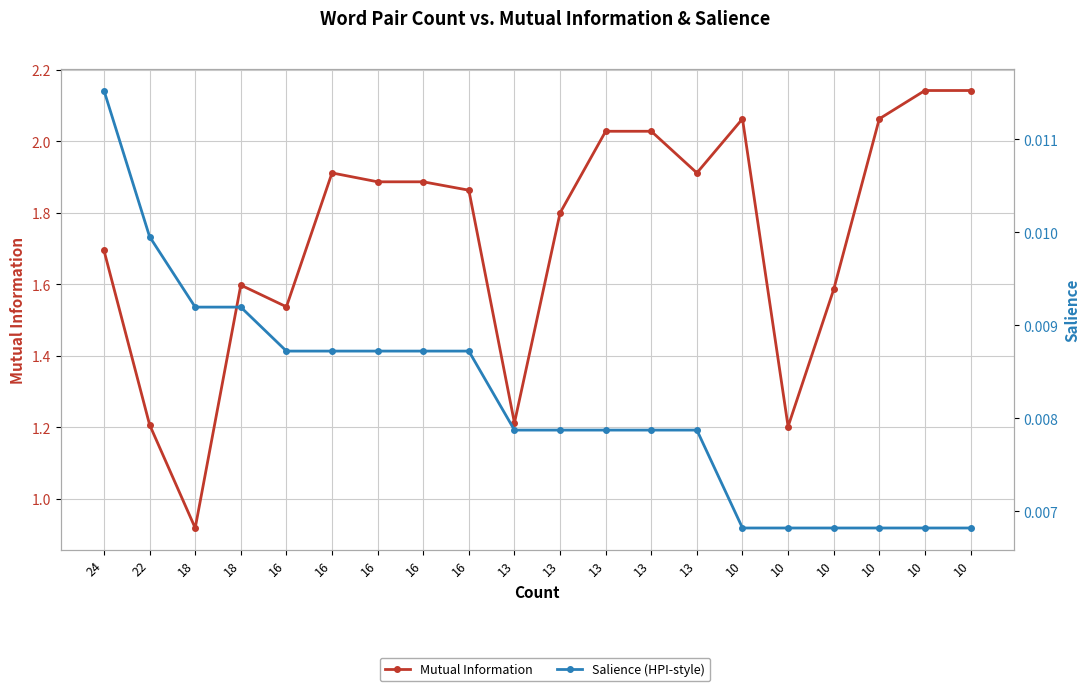

In Mutual Information, how many points are lower than both neighbors (excluding endpoints)?

5